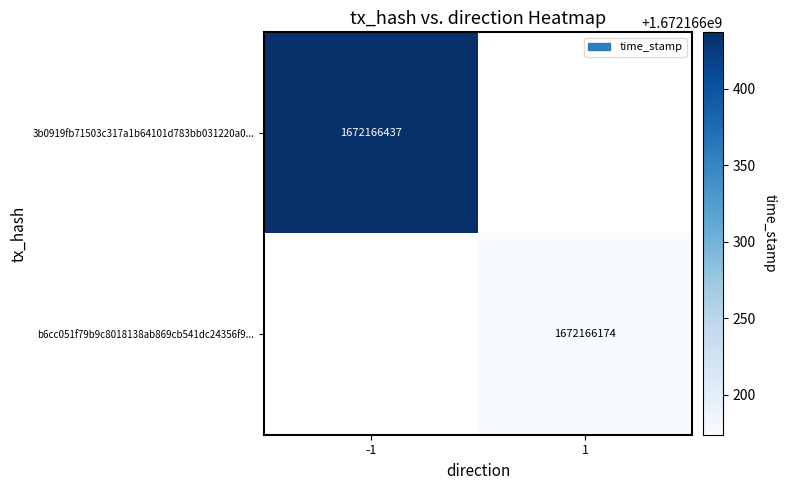

The 3b0919fb71503c317a1b64101d783bb031220a0 series shows -1 at direction. True or false?

True